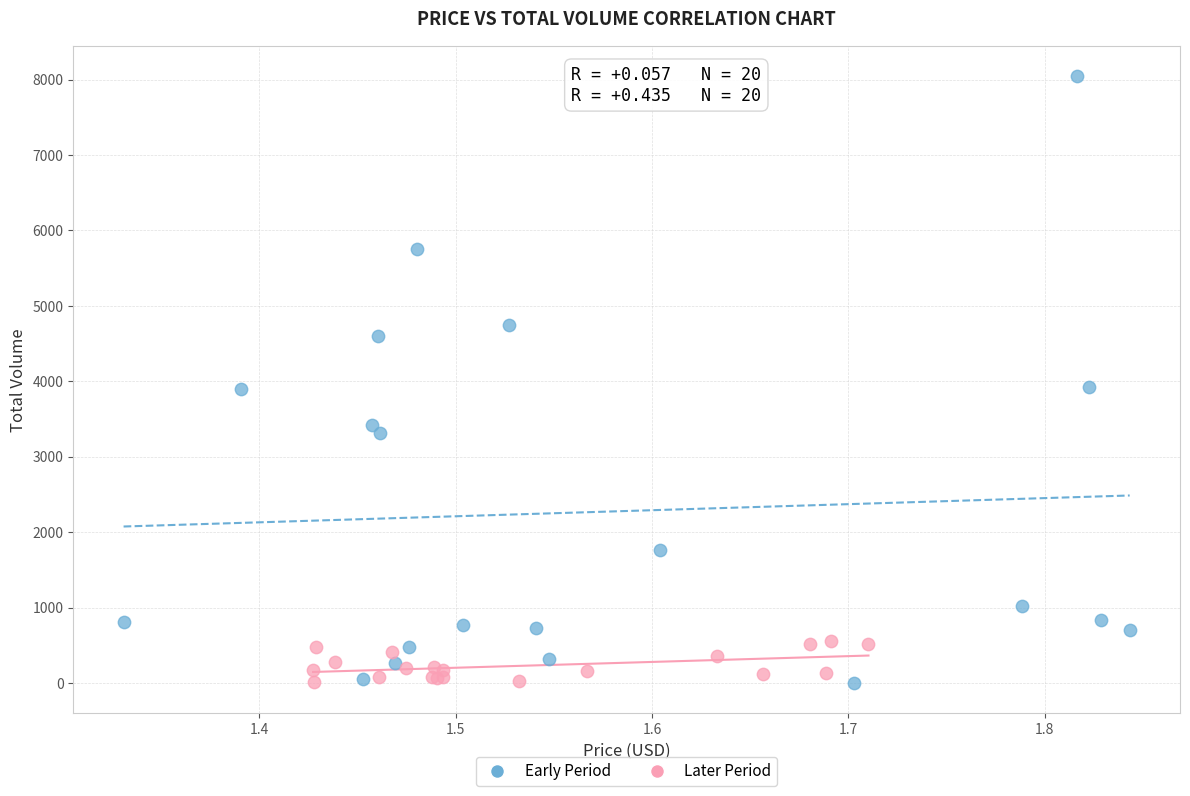

Which series has the largest Y range (max minus min)?

Early Period